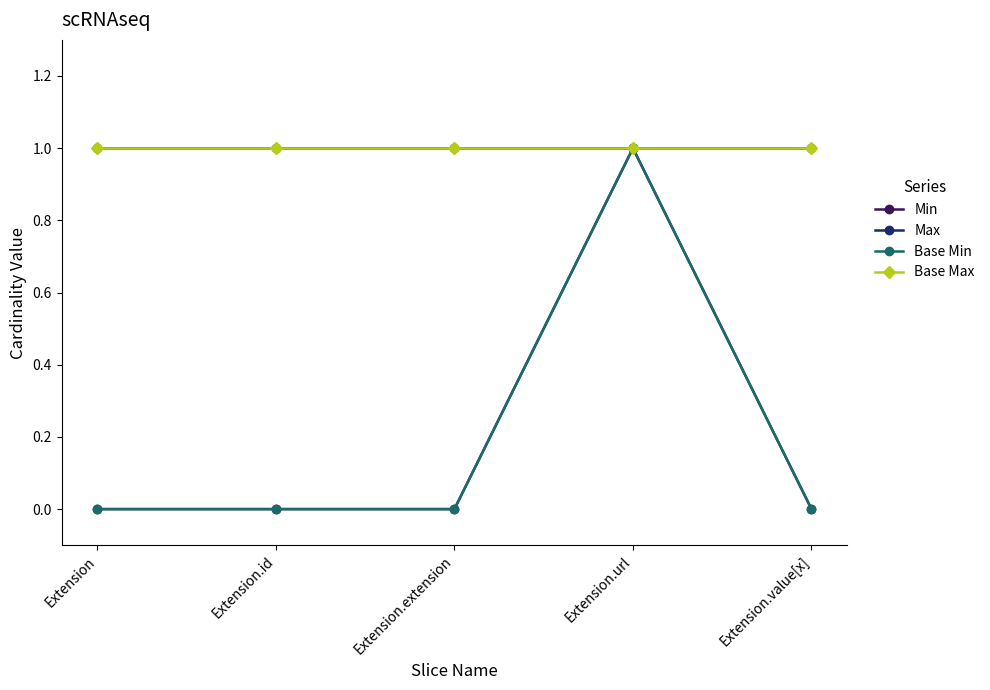

True or false: Base Min has more than 2 interior local peaks.

False